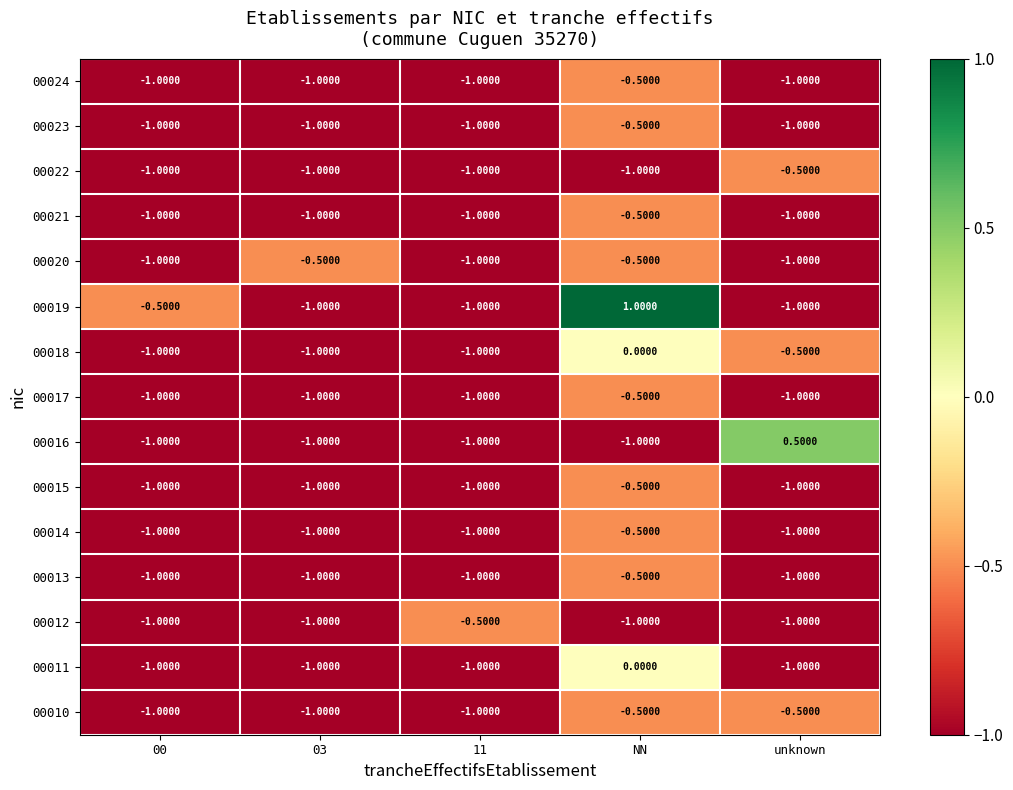

How many negative values does the 00018 series have?

4